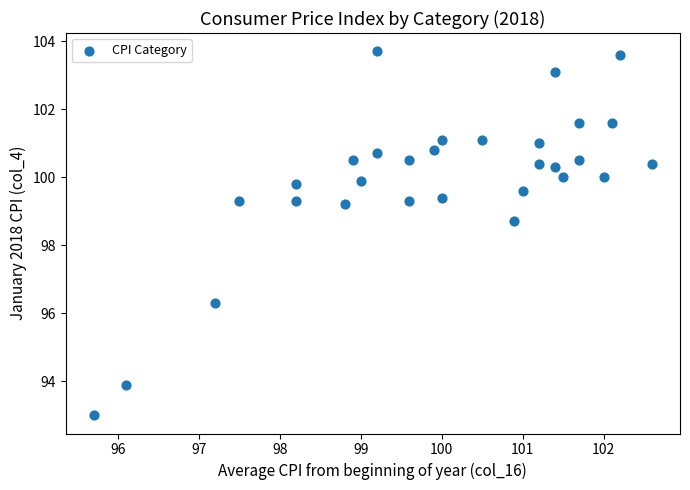

What is the range of Y values (max minus min)?

10.7